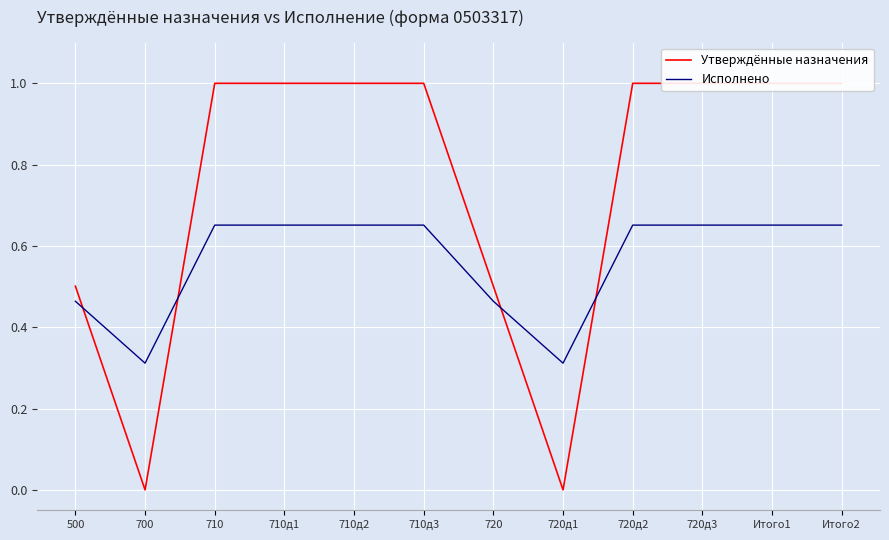

What value does the Исполнено series have at 710д3?

0.7